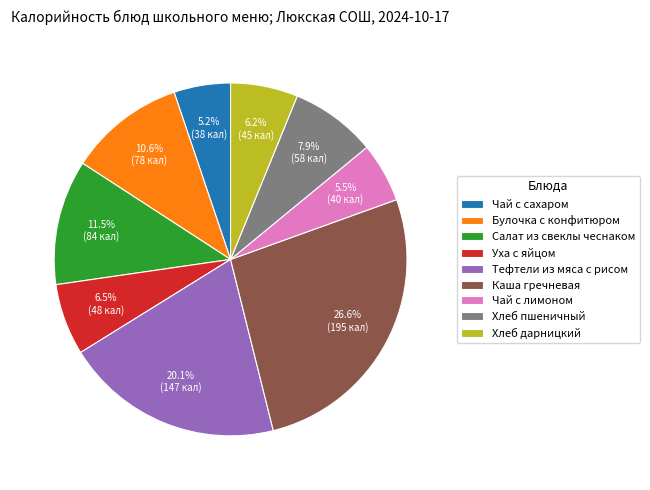

Count the number of slices in the pie.

9